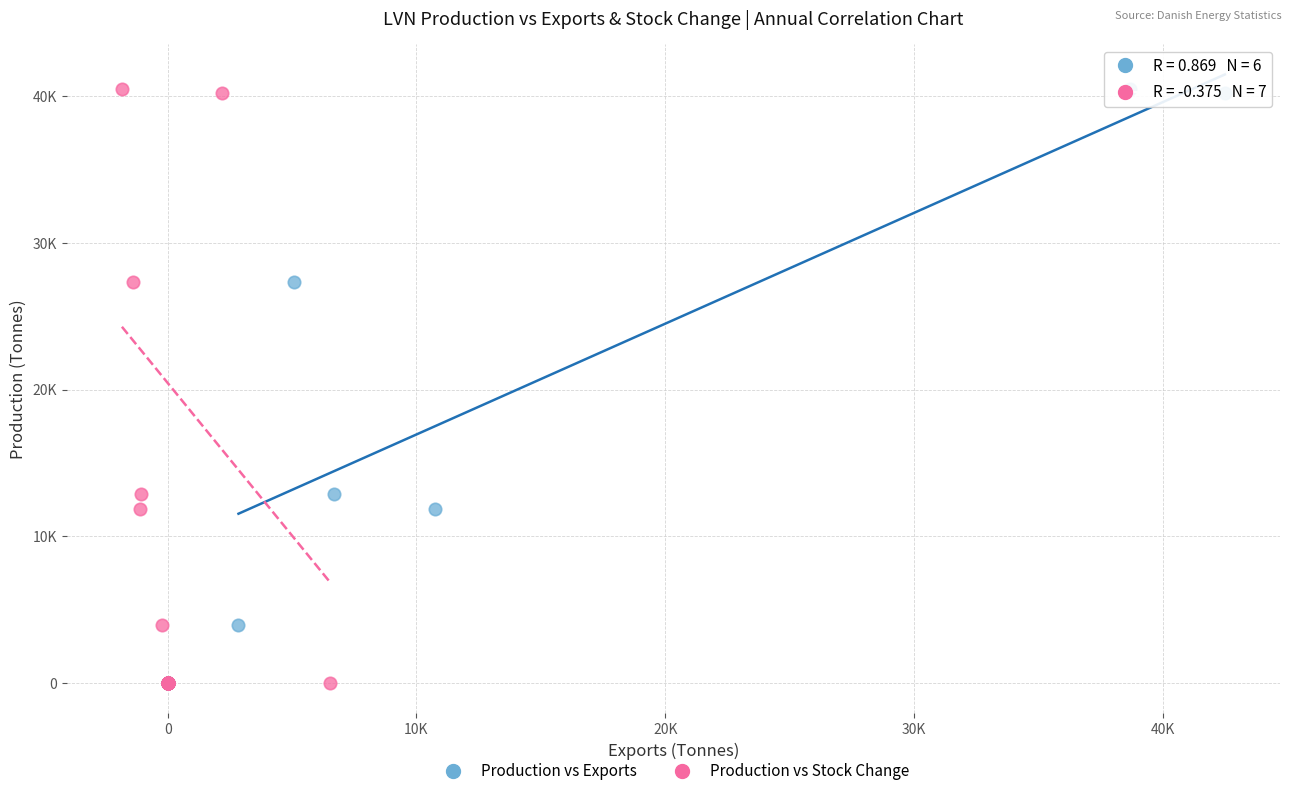

What are all the series names shown in the legend?

Production vs Exports, Production vs Stock Change